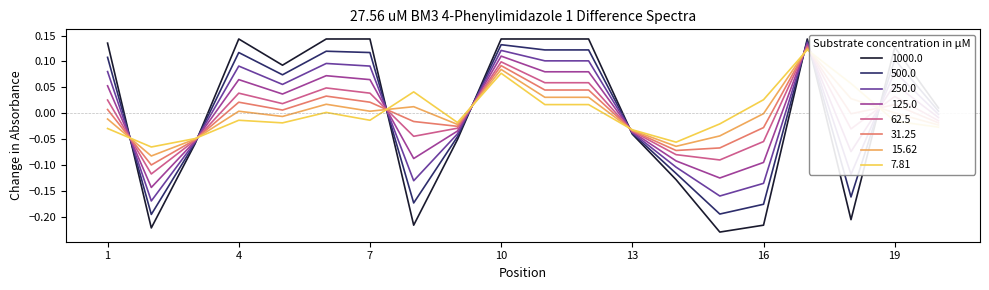

Which series has the largest range (max minus min)?

1000.0